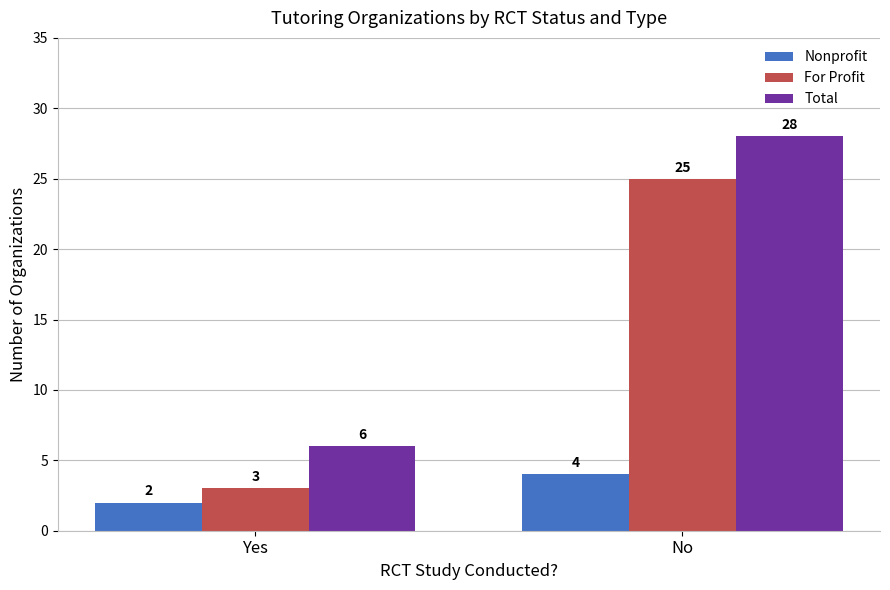

Reading left to right, list all the values displayed in this chart.

Nonprofit: 2	4
For Profit: 3	25
Total: 6	28